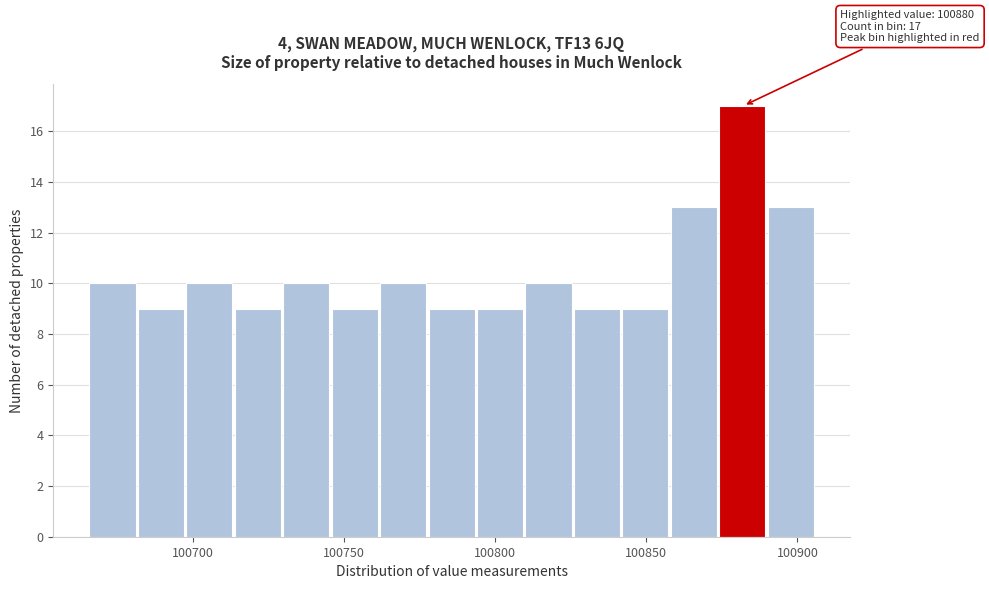

Around what value on the x-axis is the tallest bar? Give the approximate position of its centre, as read against the axis.

100880